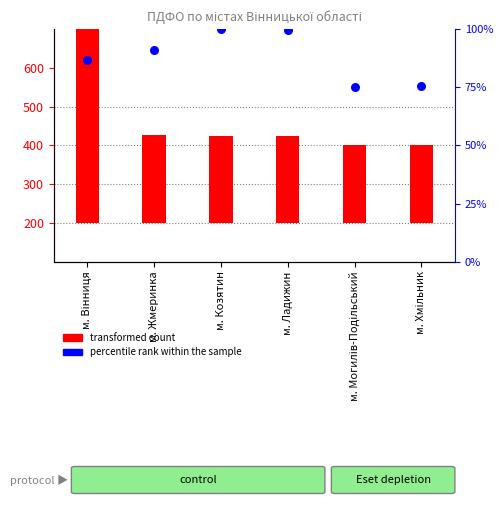

Approximately how many times larger is the value at м. Хмільник compared to м. Козятин?

0.8